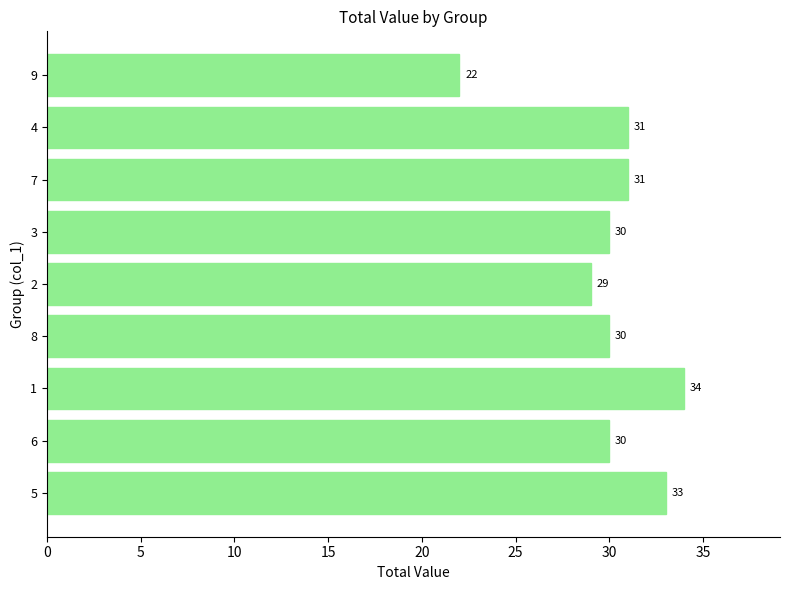

What is the difference between the maximum and second lowest values?

5